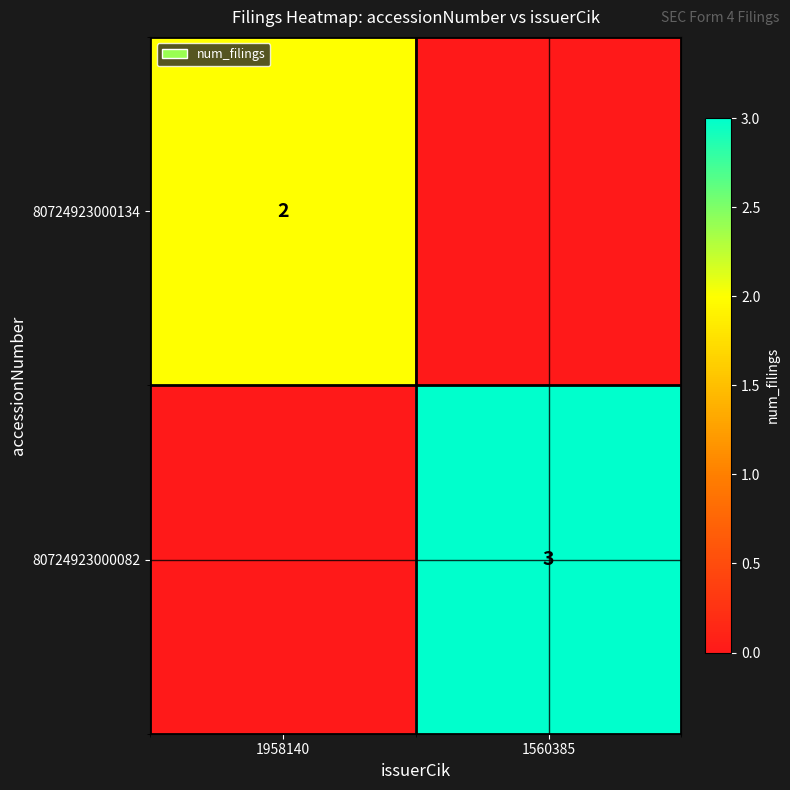

The 80724923000082 series shows 3 at 1560385. True or false?

True